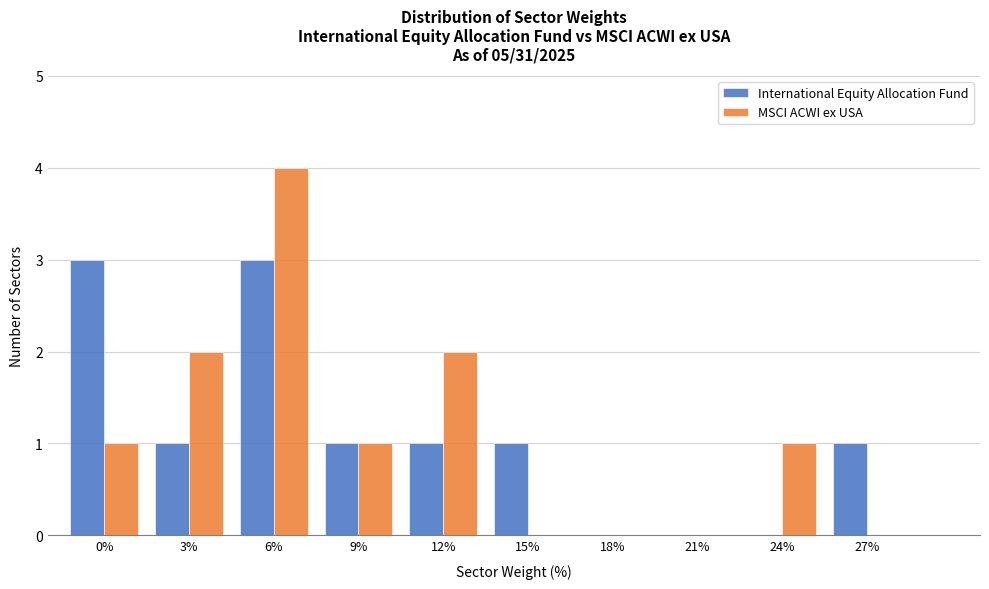

Reading left to right, extract all data points from this chart.

International Equity Allocation Fund: 0%=3	3%=1	6%=3	9%=1	12%=1	15%=1	18%=0	21%=0	24%=0	27%=1
MSCI ACWI ex USA: 0%=1	3%=2	6%=4	9%=1	12%=2	15%=0	18%=0	21%=0	24%=1	27%=0